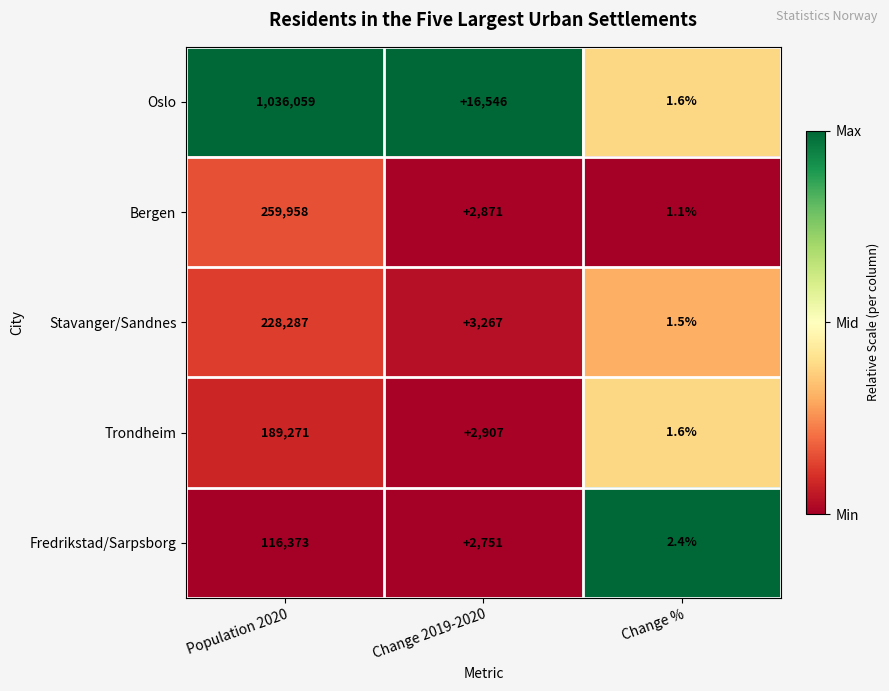

Which series changed the most between Change 2019-2020 and Change %?

Oslo